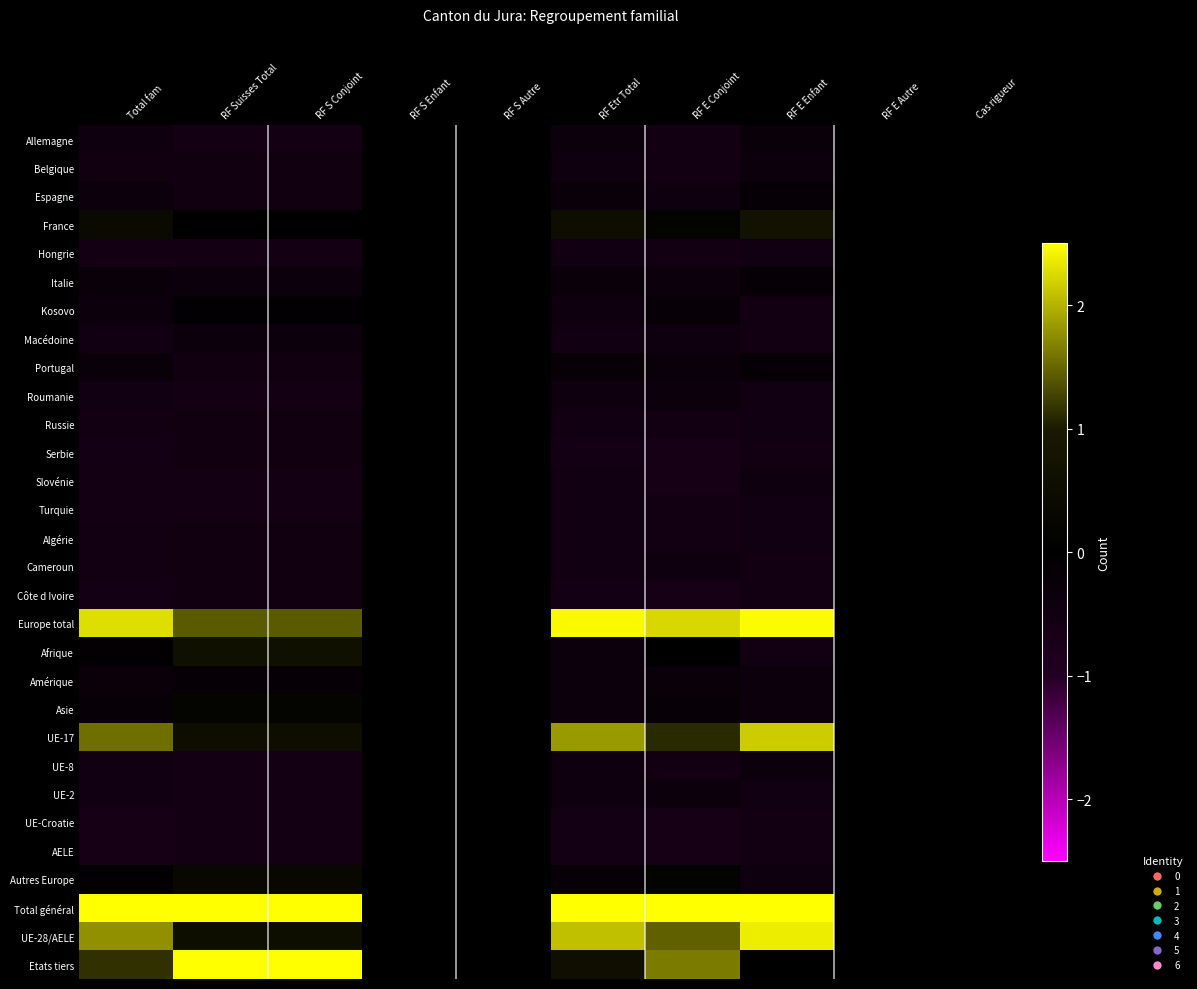

Reading left to right, extract all data points from this chart.

Allemagne: Total fam=-0.5	RF Suisses Total=-0.6	RF S Conjoint=-0.6	RF S Enfant=0.0	RF S Autre=0.0	RF Etr Total=-0.4	RF E Conjoint=-0.5	RF E Enfant=-0.3	RF E Autre=0.0	Cas rigueur=0.0
Belgique: Total fam=-0.5	RF Suisses Total=-0.5	RF S Conjoint=-0.5	RF S Enfant=0.0	RF S Autre=0.0	RF Etr Total=-0.5	RF E Conjoint=-0.5	RF E Enfant=-0.4	RF E Autre=0.0	Cas rigueur=0.0
Espagne: Total fam=-0.4	RF Suisses Total=-0.5	RF S Conjoint=-0.5	RF S Enfant=0.0	RF S Autre=0.0	RF Etr Total=-0.3	RF E Conjoint=-0.5	RF E Enfant=-0.2	RF E Autre=0.0	Cas rigueur=0.0
France: Total fam=0.4	RF Suisses Total=0.0	RF S Conjoint=0.0	RF S Enfant=0.0	RF S Autre=0.0	RF Etr Total=0.5	RF E Conjoint=0.2	RF E Enfant=0.7	RF E Autre=0.0	Cas rigueur=0.0
Hongrie: Total fam=-0.6	RF Suisses Total=-0.6	RF S Conjoint=-0.6	RF S Enfant=0.0	RF S Autre=0.0	RF Etr Total=-0.5	RF E Conjoint=-0.5	RF E Enfant=-0.5	RF E Autre=0.0	Cas rigueur=0.0
Italie: Total fam=-0.3	RF Suisses Total=-0.4	RF S Conjoint=-0.4	RF S Enfant=0.0	RF S Autre=0.0	RF Etr Total=-0.3	RF E Conjoint=-0.4	RF E Enfant=-0.2	RF E Autre=0.0	Cas rigueur=0.0
Kosovo: Total fam=-0.4	RF Suisses Total=-0.1	RF S Conjoint=-0.1	RF S Enfant=0.0	RF S Autre=0.0	RF Etr Total=-0.4	RF E Conjoint=-0.2	RF E Enfant=-0.5	RF E Autre=0.0	Cas rigueur=0.0
Macédoine: Total fam=-0.5	RF Suisses Total=-0.4	RF S Conjoint=-0.4	RF S Enfant=0.0	RF S Autre=0.0	RF Etr Total=-0.5	RF E Conjoint=-0.5	RF E Enfant=-0.5	RF E Autre=0.0	Cas rigueur=0.0
Portugal: Total fam=-0.3	RF Suisses Total=-0.5	RF S Conjoint=-0.5	RF S Enfant=0.0	RF S Autre=0.0	RF Etr Total=-0.2	RF E Conjoint=-0.3	RF E Enfant=-0.2	RF E Autre=0.0	Cas rigueur=0.0
Roumanie: Total fam=-0.5	RF Suisses Total=-0.6	RF S Conjoint=-0.6	RF S Enfant=0.0	RF S Autre=0.0	RF Etr Total=-0.5	RF E Conjoint=-0.4	RF E Enfant=-0.5	RF E Autre=0.0	Cas rigueur=0.0
Russie: Total fam=-0.5	RF Suisses Total=-0.5	RF S Conjoint=-0.5	RF S Enfant=0.0	RF S Autre=0.0	RF Etr Total=-0.5	RF E Conjoint=-0.5	RF E Enfant=-0.5	RF E Autre=0.0	Cas rigueur=0.0
Serbie: Total fam=-0.6	RF Suisses Total=-0.5	RF S Conjoint=-0.5	RF S Enfant=0.0	RF S Autre=0.0	RF Etr Total=-0.6	RF E Conjoint=-0.6	RF E Enfant=-0.5	RF E Autre=0.0	Cas rigueur=0.0
Slovénie: Total fam=-0.6	RF Suisses Total=-0.6	RF S Conjoint=-0.6	RF S Enfant=0.0	RF S Autre=0.0	RF Etr Total=-0.5	RF E Conjoint=-0.6	RF E Enfant=-0.4	RF E Autre=0.0	Cas rigueur=0.0
Turquie: Total fam=-0.6	RF Suisses Total=-0.6	RF S Conjoint=-0.6	RF S Enfant=0.0	RF S Autre=0.0	RF Etr Total=-0.5	RF E Conjoint=-0.5	RF E Enfant=-0.5	RF E Autre=0.0	Cas rigueur=0.0
Algérie: Total fam=-0.5	RF Suisses Total=-0.5	RF S Conjoint=-0.5	RF S Enfant=0.0	RF S Autre=0.0	RF Etr Total=-0.5	RF E Conjoint=-0.5	RF E Enfant=-0.5	RF E Autre=0.0	Cas rigueur=0.0
Cameroun: Total fam=-0.5	RF Suisses Total=-0.5	RF S Conjoint=-0.5	RF S Enfant=0.0	RF S Autre=0.0	RF Etr Total=-0.5	RF E Conjoint=-0.5	RF E Enfant=-0.5	RF E Autre=0.0	Cas rigueur=0.0
Côte d Ivoire: Total fam=-0.6	RF Suisses Total=-0.5	RF S Conjoint=-0.5	RF S Enfant=0.0	RF S Autre=0.0	RF Etr Total=-0.6	RF E Conjoint=-0.6	RF E Enfant=-0.5	RF E Autre=0.0	Cas rigueur=0.0
Europe total: Total fam=2.3	RF Suisses Total=1.4	RF S Conjoint=1.4	RF S Enfant=0.0	RF S Autre=0.0	RF Etr Total=2.4	RF E Conjoint=2.2	RF E Enfant=2.5	RF E Autre=0.0	Cas rigueur=0.0
Afrique: Total fam=-0.1	RF Suisses Total=0.6	RF S Conjoint=0.6	RF S Enfant=0.0	RF S Autre=0.0	RF Etr Total=-0.3	RF E Conjoint=-0.0	RF E Enfant=-0.5	RF E Autre=0.0	Cas rigueur=0.0
Amérique: Total fam=-0.3	RF Suisses Total=-0.2	RF S Conjoint=-0.2	RF S Enfant=0.0	RF S Autre=0.0	RF Etr Total=-0.3	RF E Conjoint=-0.3	RF E Enfant=-0.3	RF E Autre=0.0	Cas rigueur=0.0
Asie: Total fam=-0.2	RF Suisses Total=0.2	RF S Conjoint=0.2	RF S Enfant=0.0	RF S Autre=0.0	RF Etr Total=-0.3	RF E Conjoint=-0.2	RF E Enfant=-0.4	RF E Autre=0.0	Cas rigueur=0.0
UE-17: Total fam=1.6	RF Suisses Total=0.5	RF S Conjoint=0.5	RF S Enfant=0.0	RF S Autre=0.0	RF Etr Total=1.8	RF E Conjoint=1.1	RF E Enfant=2.2	RF E Autre=0.0	Cas rigueur=0.0
UE-8: Total fam=-0.5	RF Suisses Total=-0.6	RF S Conjoint=-0.6	RF S Enfant=0.0	RF S Autre=0.0	RF Etr Total=-0.5	RF E Conjoint=-0.5	RF E Enfant=-0.4	RF E Autre=0.0	Cas rigueur=0.0
UE-2: Total fam=-0.5	RF Suisses Total=-0.6	RF S Conjoint=-0.6	RF S Enfant=0.0	RF S Autre=0.0	RF Etr Total=-0.5	RF E Conjoint=-0.4	RF E Enfant=-0.5	RF E Autre=0.0	Cas rigueur=0.0
UE-Croatie: Total fam=-0.6	RF Suisses Total=-0.6	RF S Conjoint=-0.6	RF S Enfant=0.0	RF S Autre=0.0	RF Etr Total=-0.6	RF E Conjoint=-0.6	RF E Enfant=-0.5	RF E Autre=0.0	Cas rigueur=0.0
AELE: Total fam=-0.6	RF Suisses Total=-0.6	RF S Conjoint=-0.6	RF S Enfant=0.0	RF S Autre=0.0	RF Etr Total=-0.6	RF E Conjoint=-0.6	RF E Enfant=-0.5	RF E Autre=0.0	Cas rigueur=0.0
Autres Europe: Total fam=-0.1	RF Suisses Total=0.3	RF S Conjoint=0.3	RF S Enfant=0.0	RF S Autre=0.0	RF Etr Total=-0.2	RF E Conjoint=0.2	RF E Enfant=-0.4	RF E Autre=0.0	Cas rigueur=0.0
Total général: Total fam=3.5	RF Suisses Total=3.8	RF S Conjoint=3.8	RF S Enfant=0.0	RF S Autre=0.0	RF Etr Total=3.3	RF E Conjoint=3.7	RF E Enfant=2.9	RF E Autre=0.0	Cas rigueur=0.0
UE-28/AELE: Total fam=1.8	RF Suisses Total=0.5	RF S Conjoint=0.5	RF S Enfant=0.0	RF S Autre=0.0	RF Etr Total=2.1	RF E Conjoint=1.4	RF E Enfant=2.4	RF E Autre=0.0	Cas rigueur=0.0
Etats tiers: Total fam=1.2	RF Suisses Total=2.7	RF S Conjoint=2.7	RF S Enfant=0.0	RF S Autre=0.0	RF Etr Total=0.6	RF E Conjoint=1.6	RF E Enfant=-0.0	RF E Autre=0.0	Cas rigueur=0.0